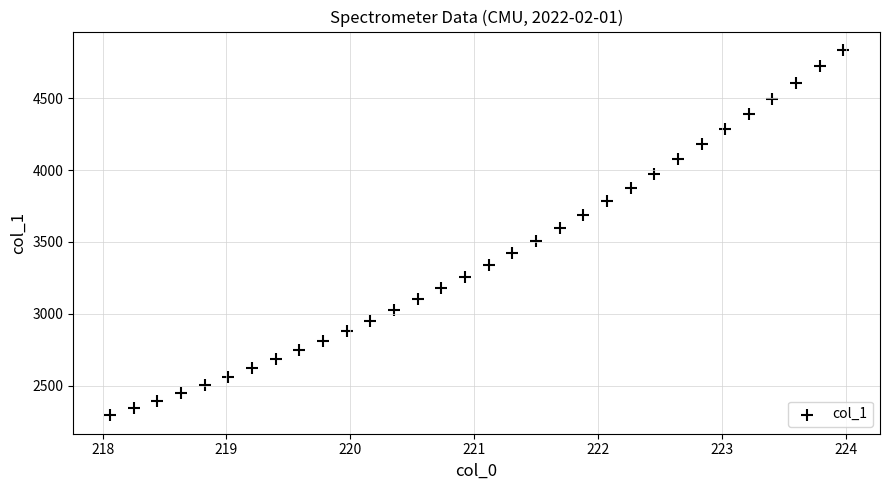

What is the range of X values (max minus min)?

5.9